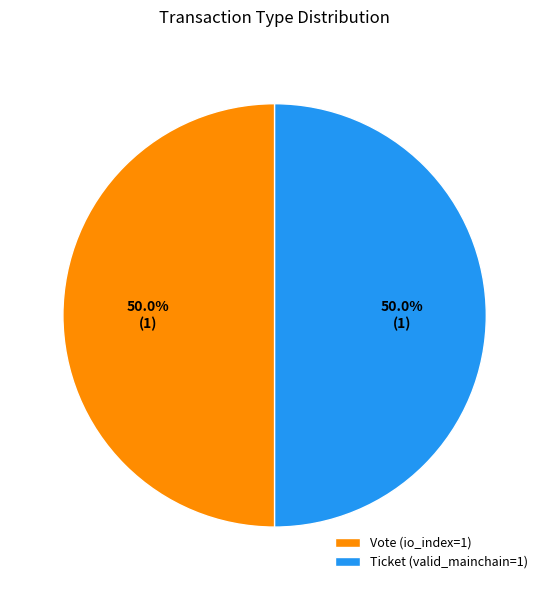

To the nearest percent, what is the combined percentage of Vote and Ticket?

100%